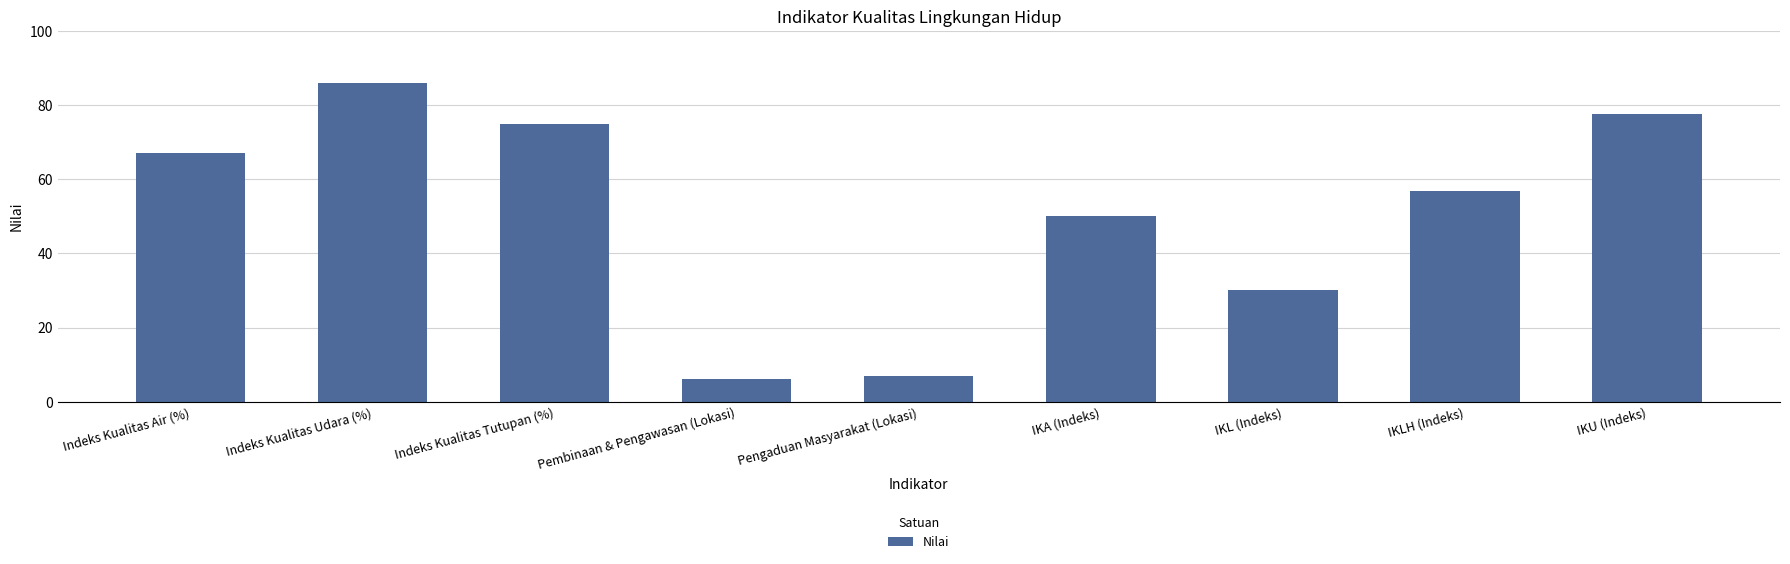

Rank the categories by value from lowest to highest.

Pembinaan & Pengawasan (Lokasi), Pengaduan Masyarakat (Lokasi), IKL (Indeks), IKA (Indeks), IKLH (Indeks), Indeks Kualitas Air (%), Indeks Kualitas Tutupan (%), IKU (Indeks), Indeks Kualitas Udara (%)